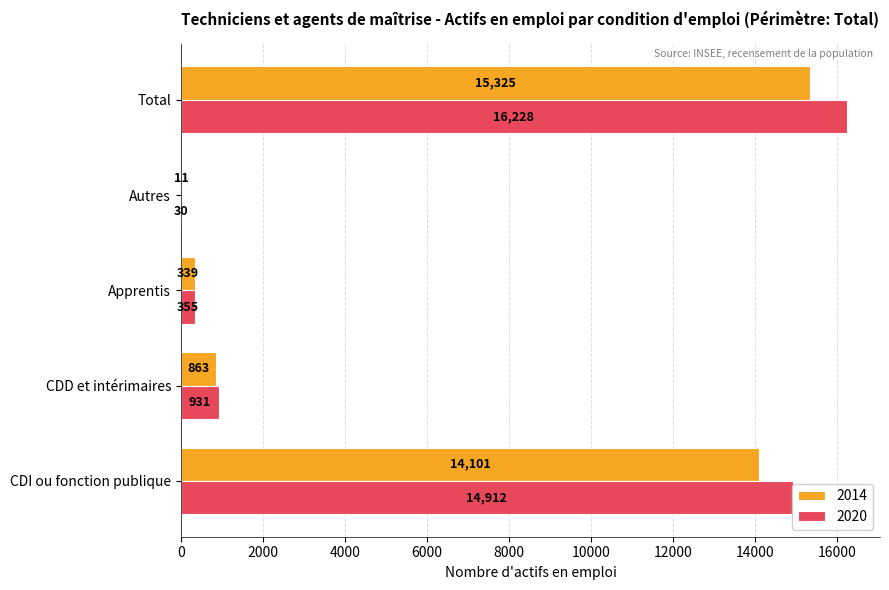

True or false: 2014 has a value of 862.8 at CDD et intérimaires.

True